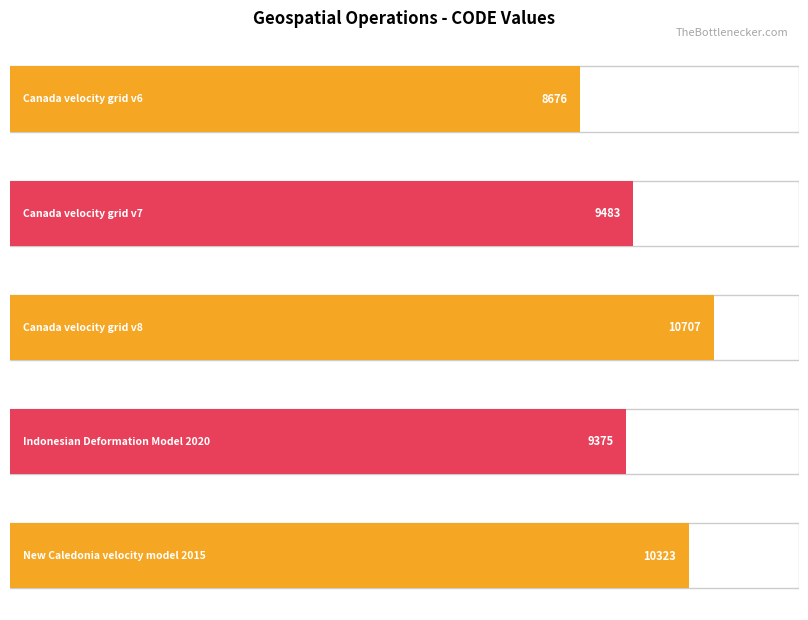

What position from the left is New Caledonia velocity model 2015?

5